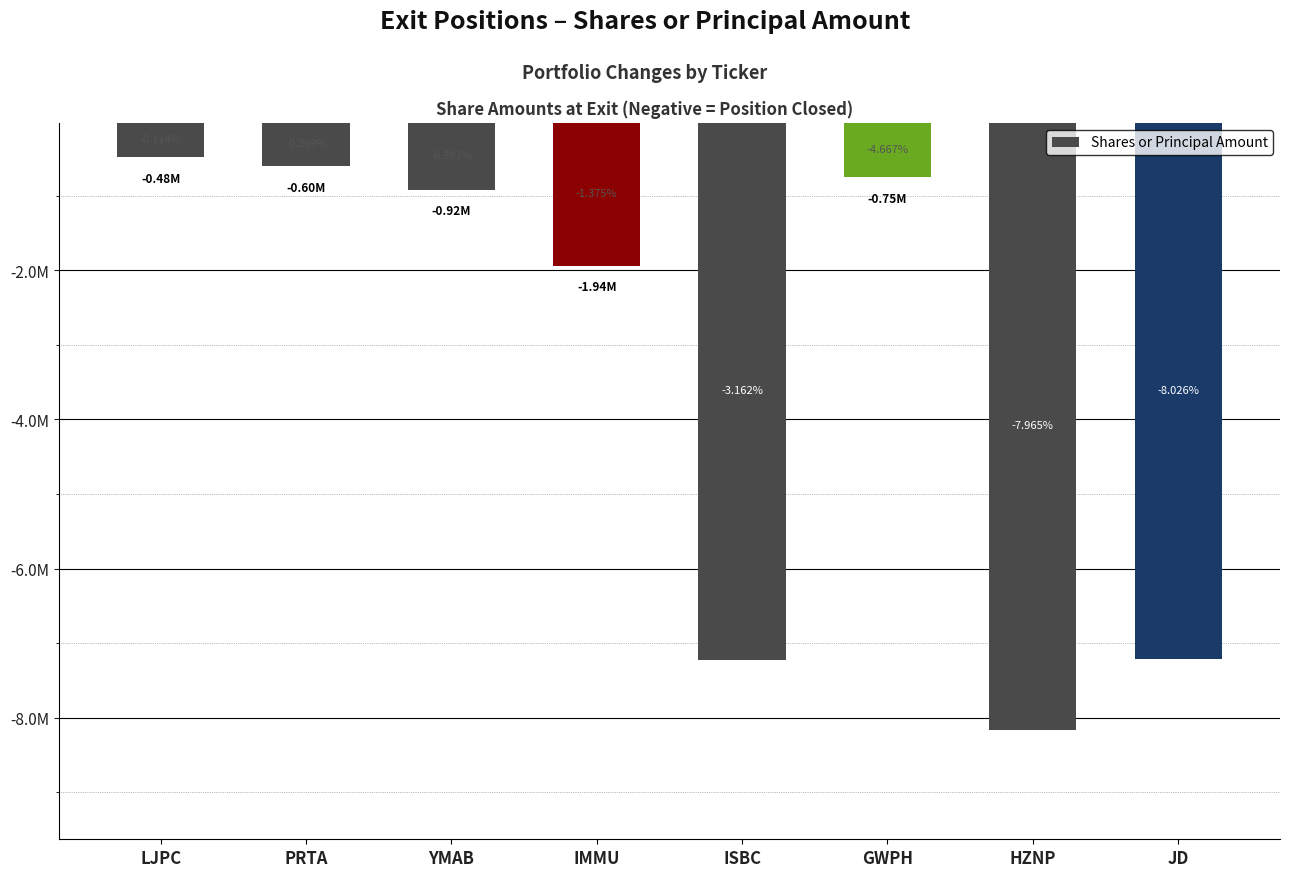

What is the difference between the values at PRTA and YMAB?

320282